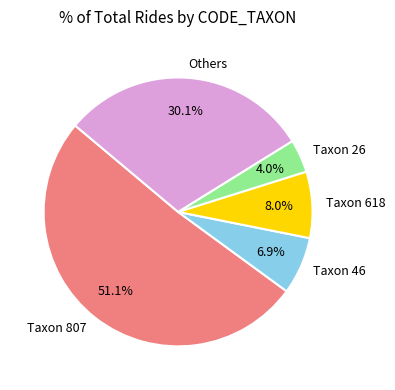

To the nearest percent, what is the average slice percentage?

20%